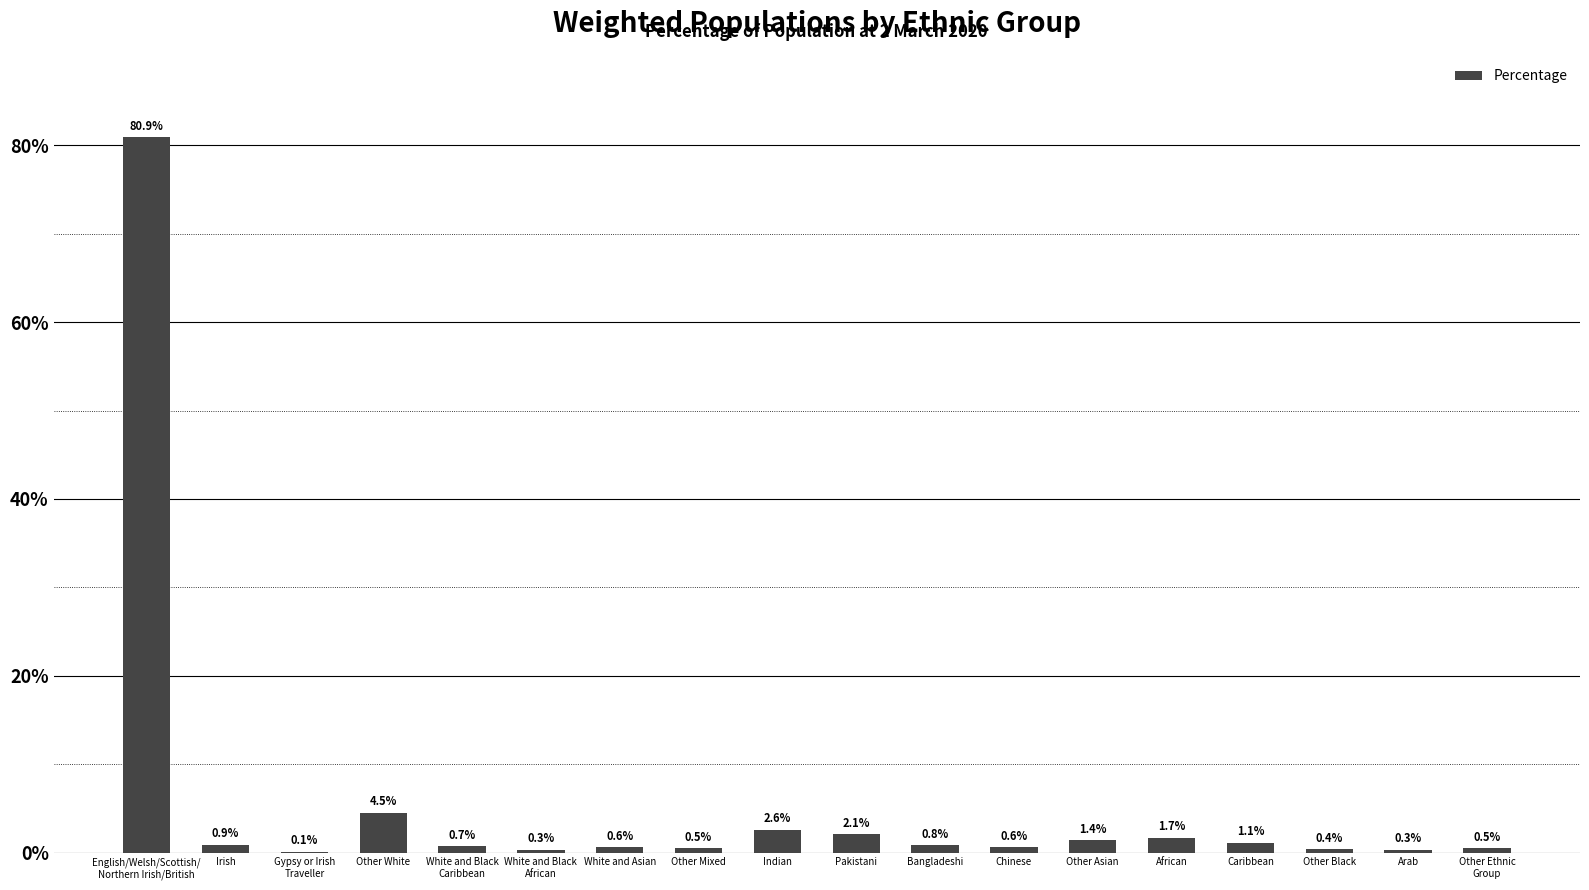

The value at White and Black
African is 0.3. True or false?

True